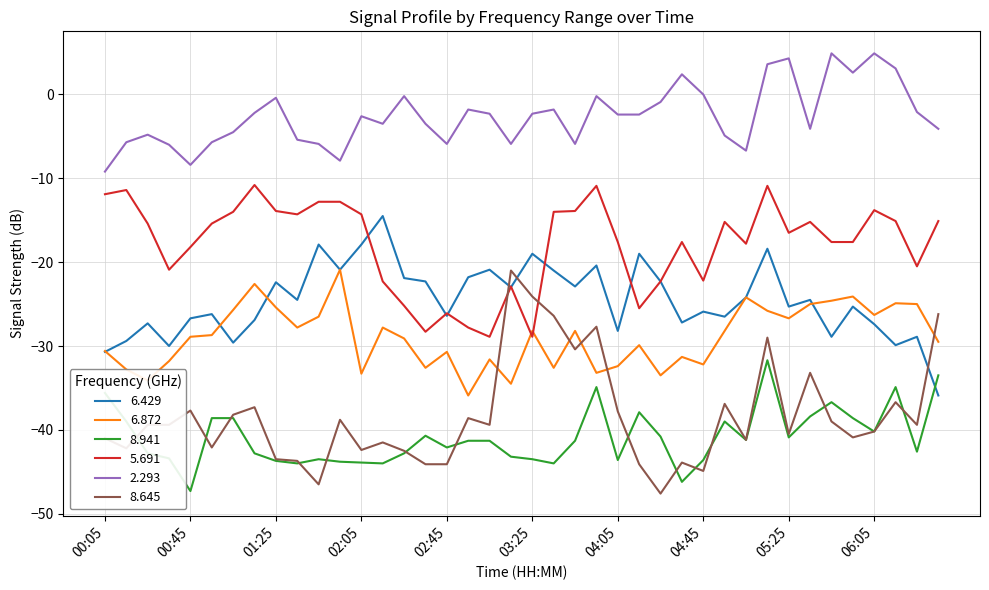

True or false: 6.872 and 8.645 cross at least once.

True